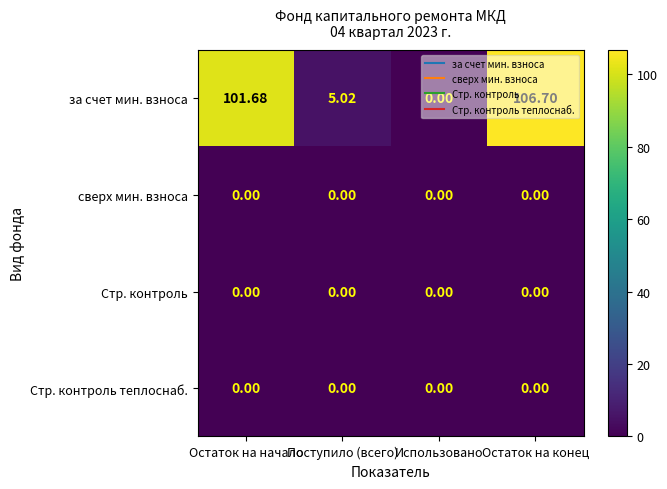

Between Поступило (всего) and Использовано, which series saw the biggest shift?

за счет мин. взноса